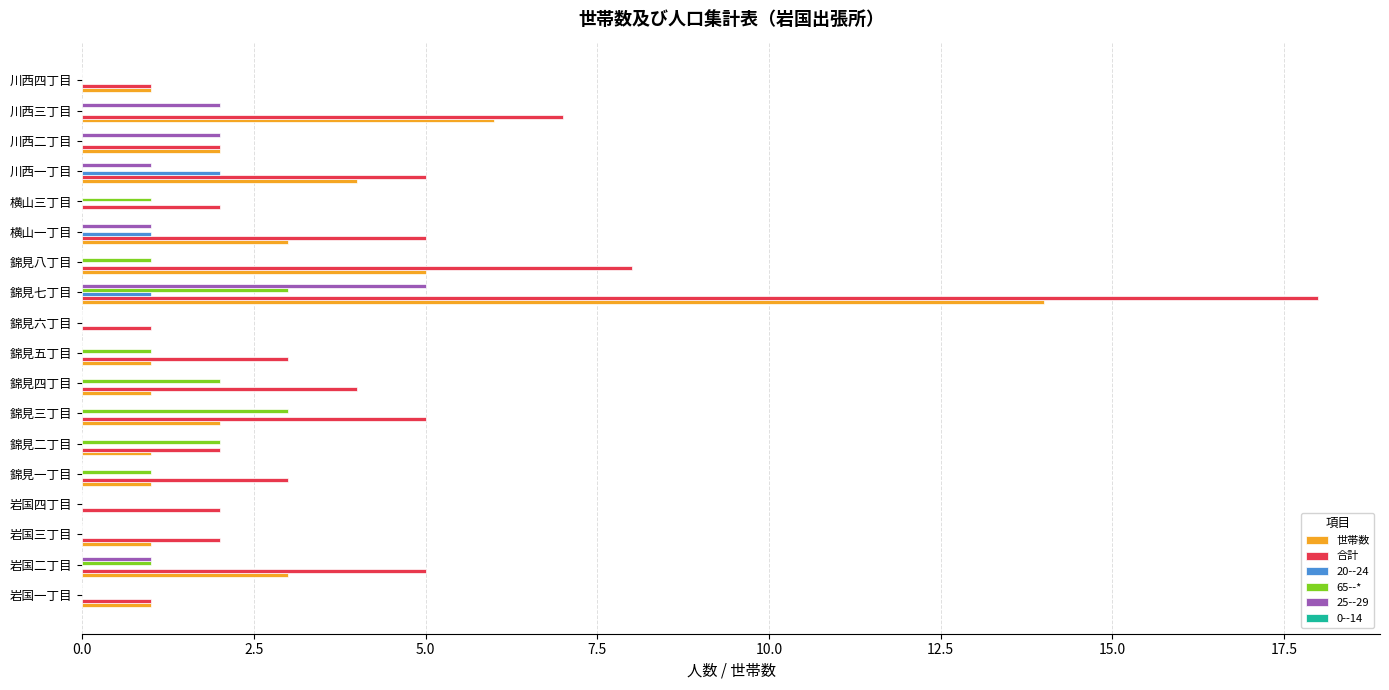

Which series changed the most between 岩国四丁目 and 錦見八丁目?

合計